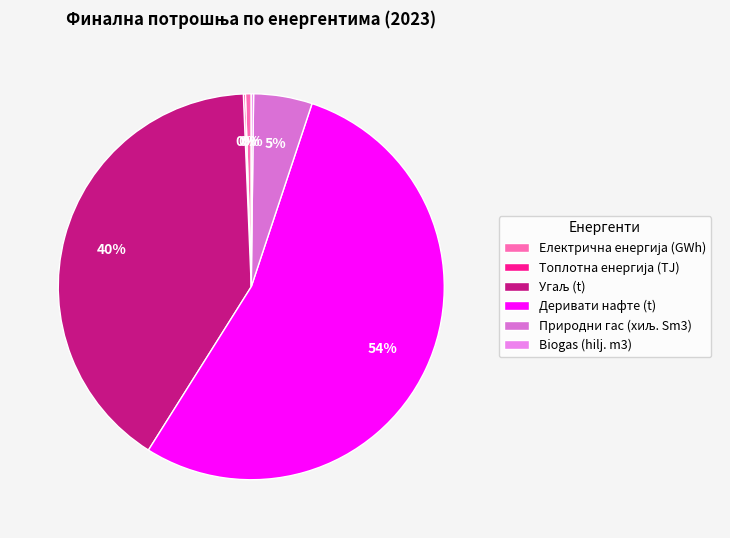

To the nearest percent, what is the average slice percentage?

17%